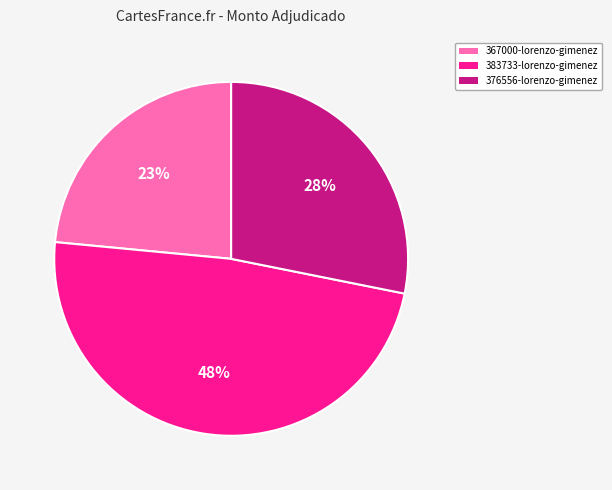

To the nearest percent, what is the average slice percentage?

33%